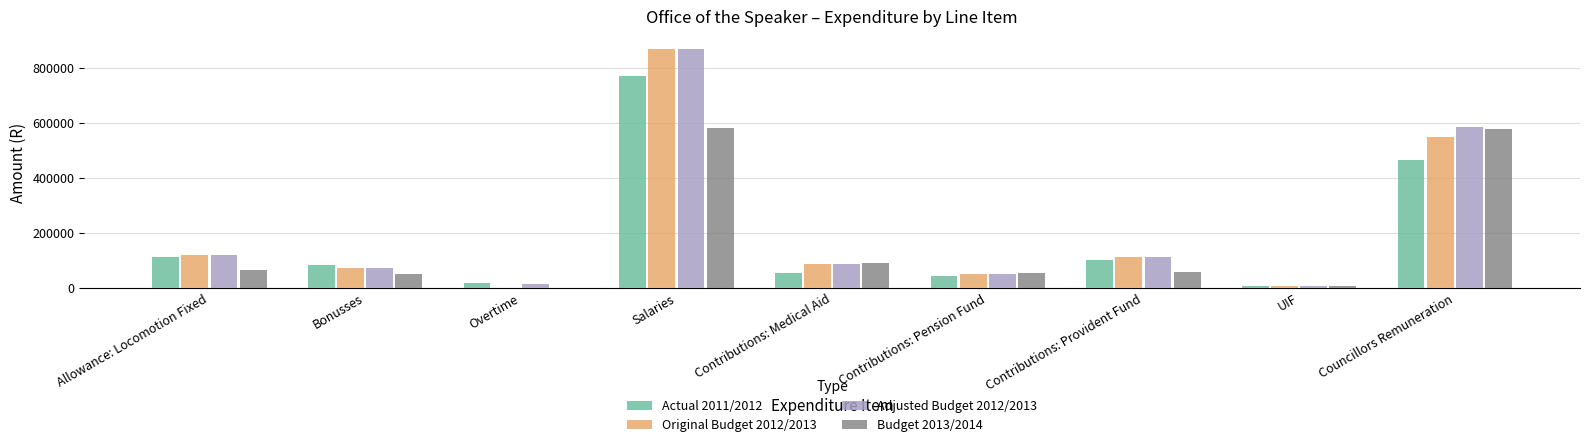

At which category is the sum across all series the highest?

Salaries